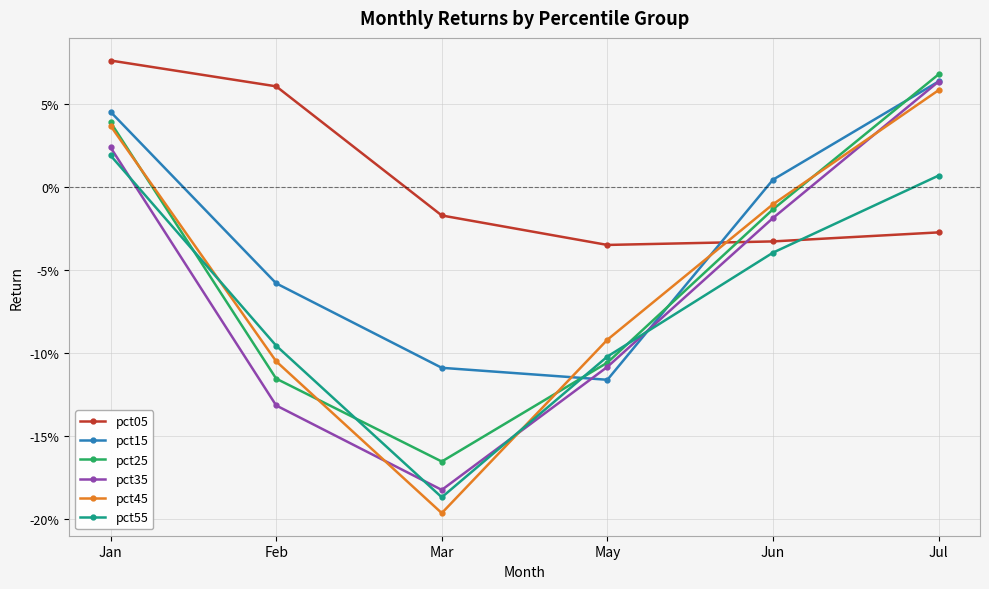

What is the difference between the highest and lowest values at Jul?

0.1